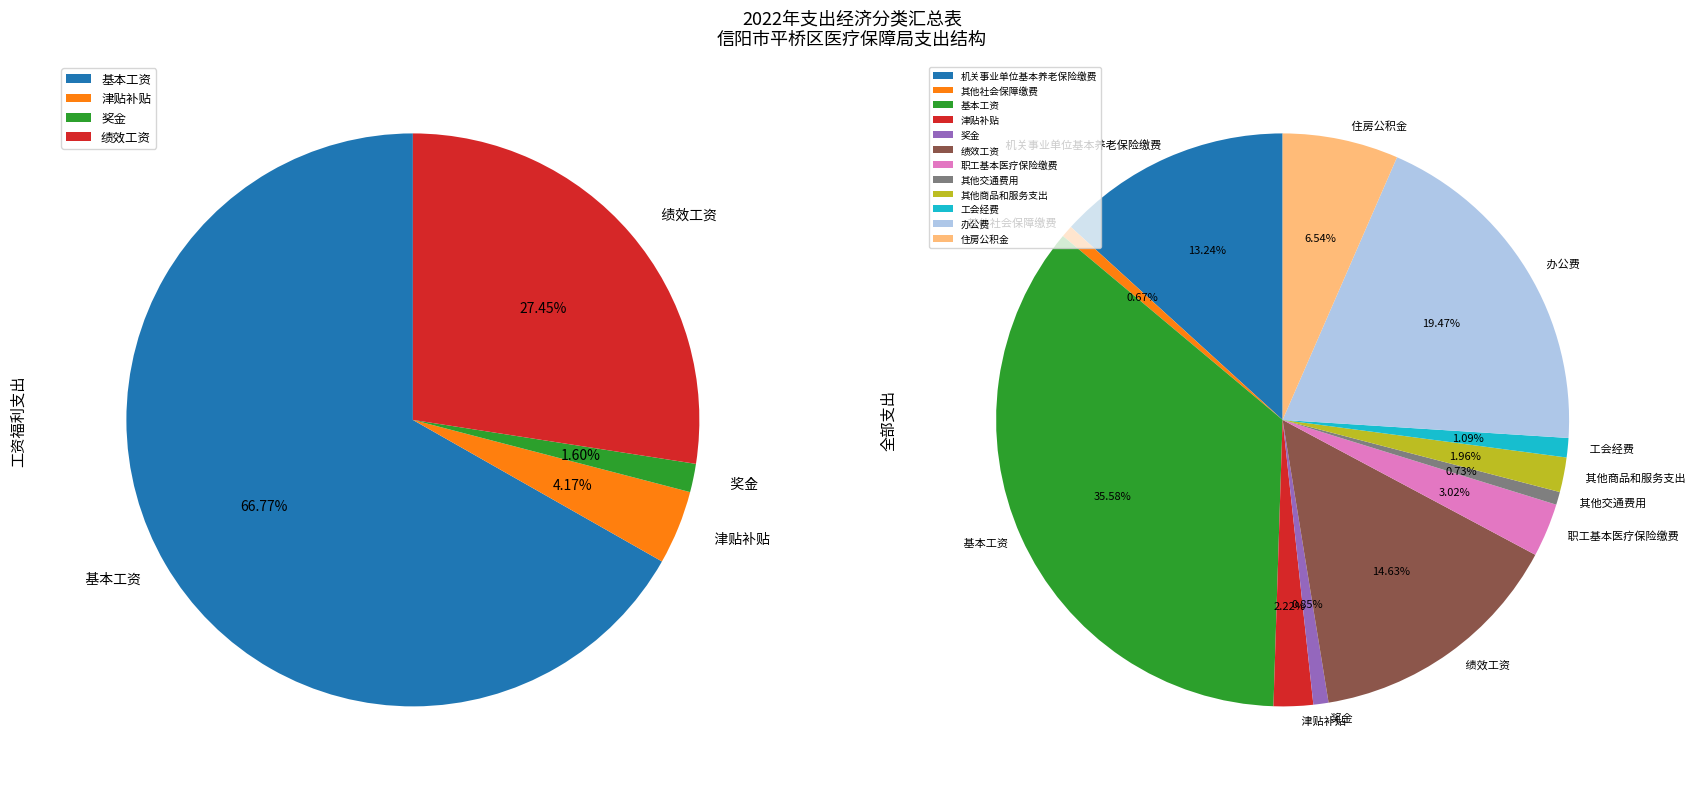

Which category has the biggest portion of the pie?

基本工资